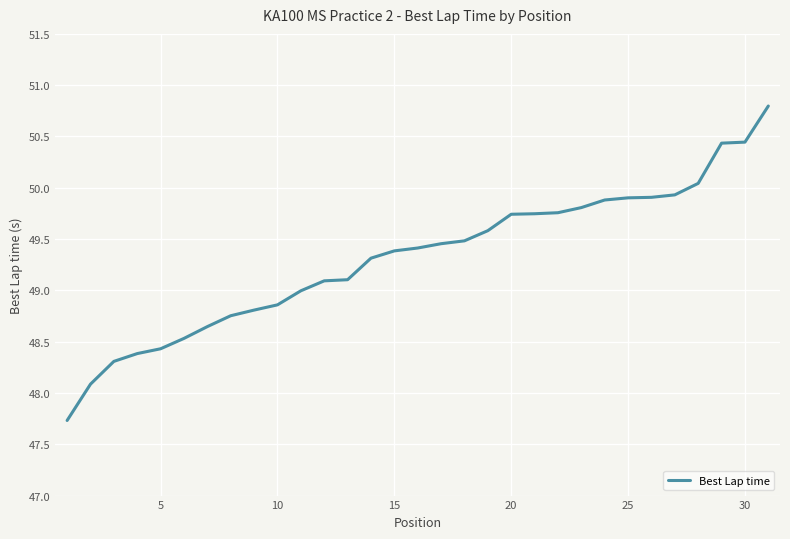

What is the greatest value displayed?

50.8